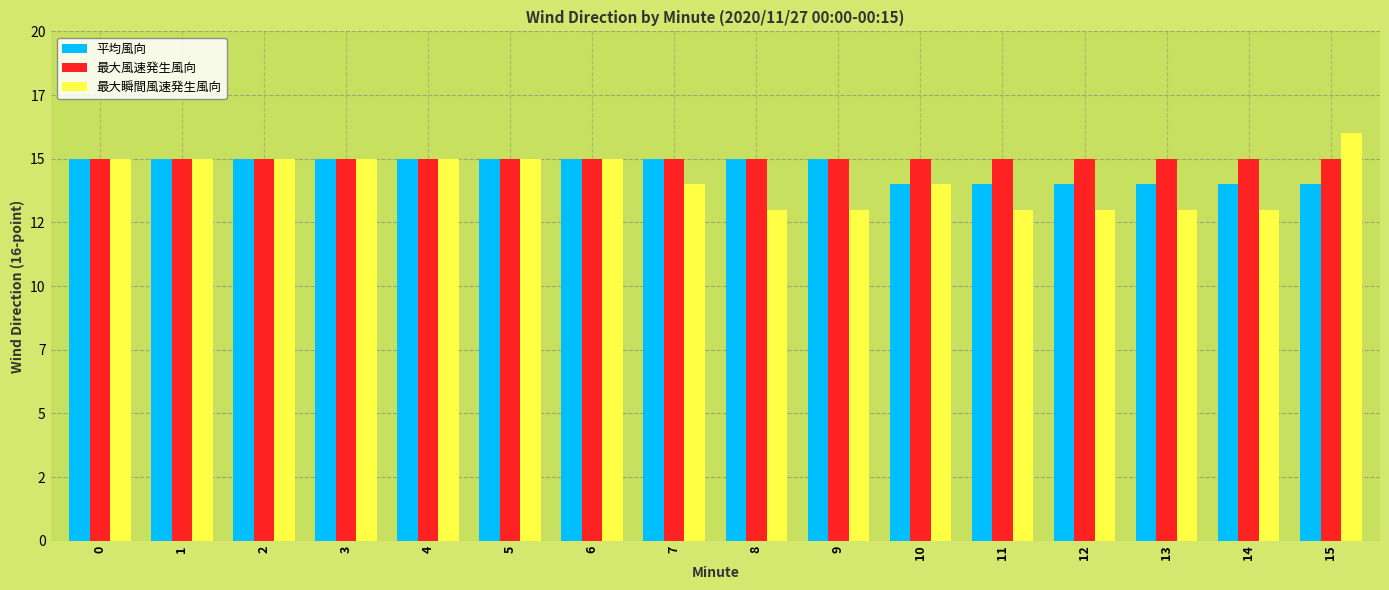

What is the sum of the 最大瞬間風速発生風向 values at 11 and 15?

29